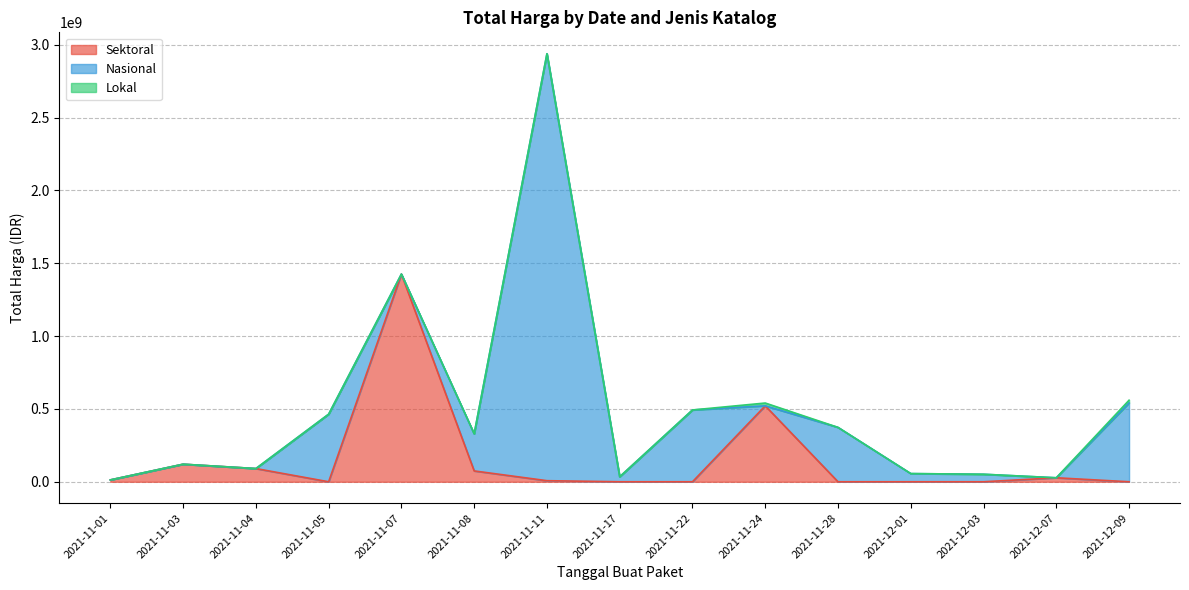

Which has a higher value, 2021-11-07 or 2021-12-01?

2021-11-07